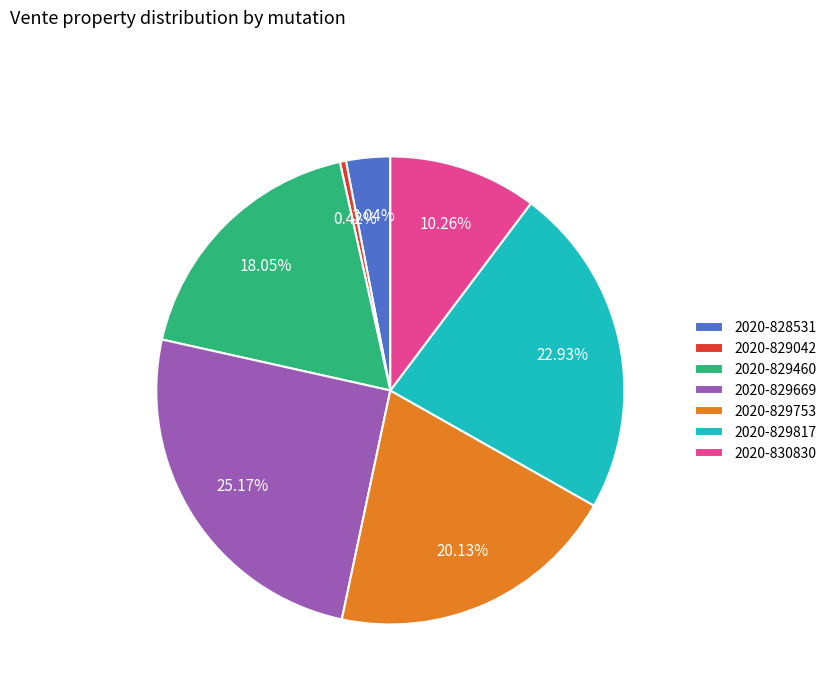

To the nearest percent, what portion does 2020-829669 represent?

25%